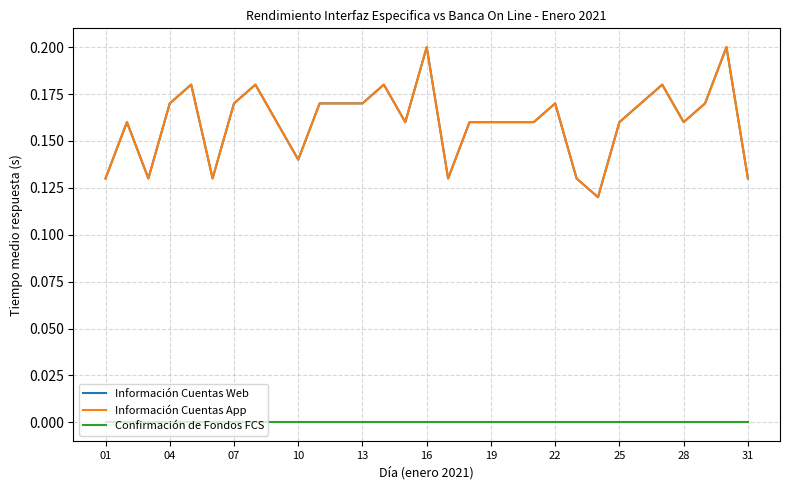

Does the chart display data point markers on the line(s)?

No